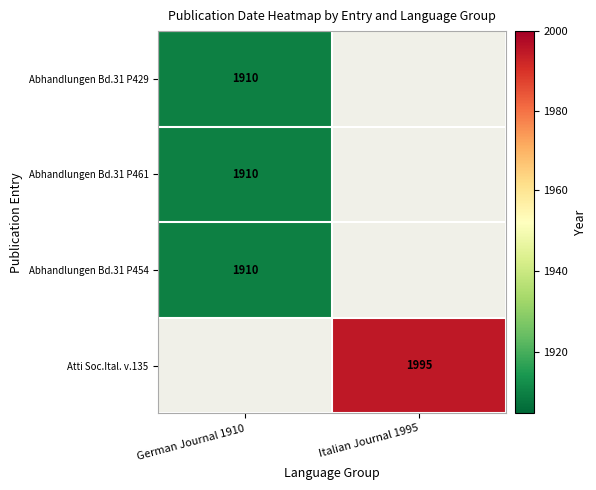

Is it true that Atti Soc.Ital. v.135 equals 450 at Italian Journal 1995?

False